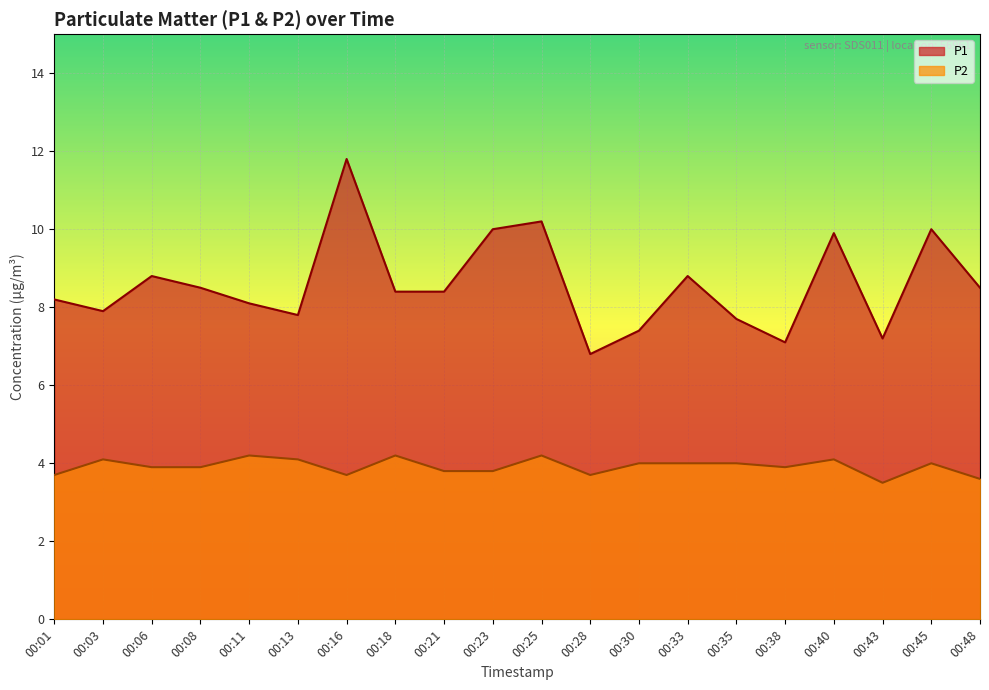

True or false: P1 and P2 intersect in this chart.

False